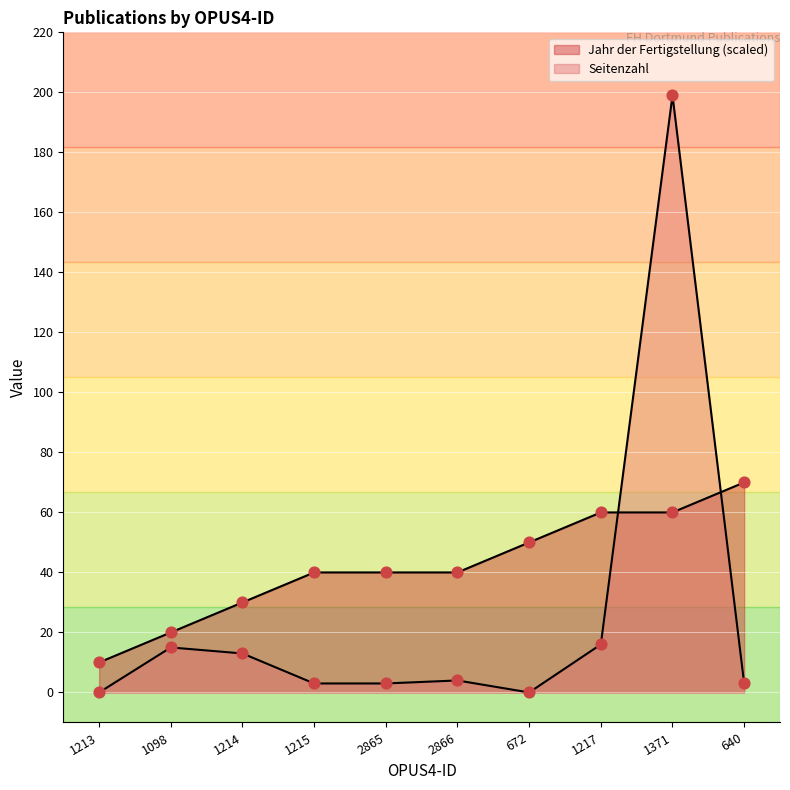

Which series reaches the maximum Y coordinate?

Seitenzahl